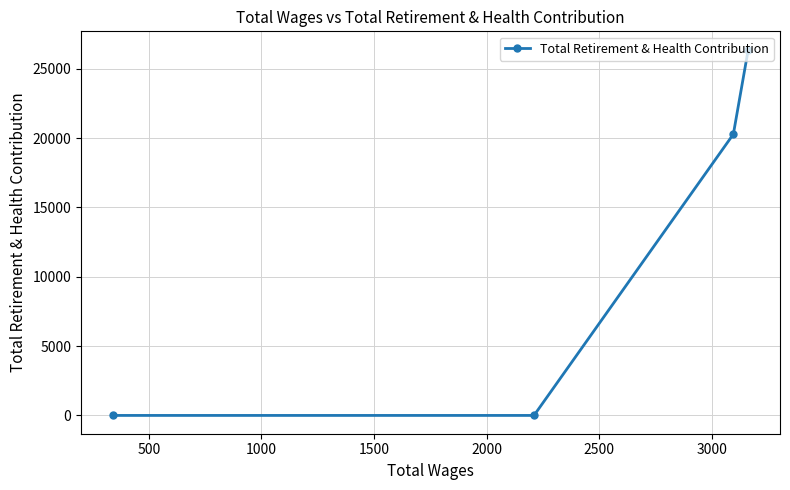

What is the difference between the second highest and minimum values?

20281